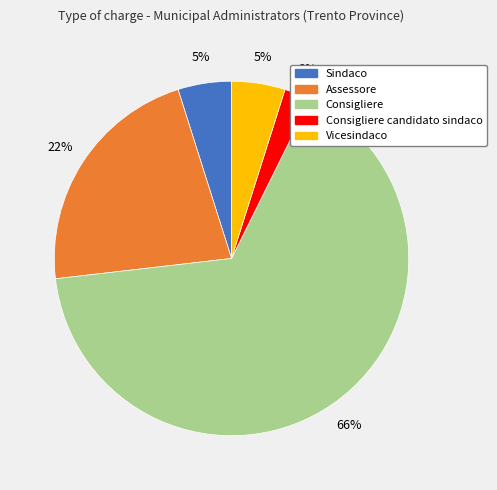

Do Vicesindaco and Consigliere together represent more than half of the pie?

Yes